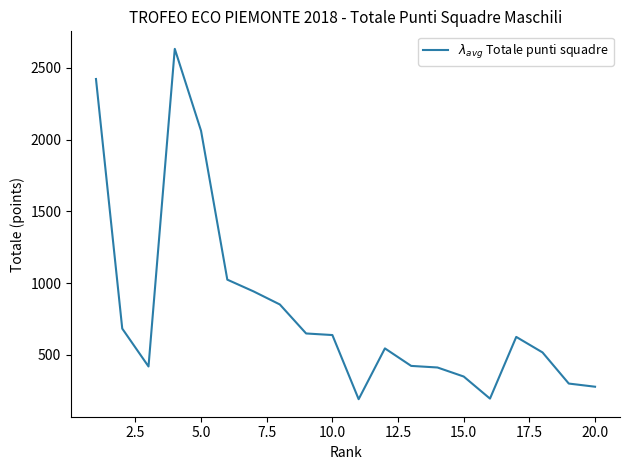

What is the minimum value shown in the chart?

191